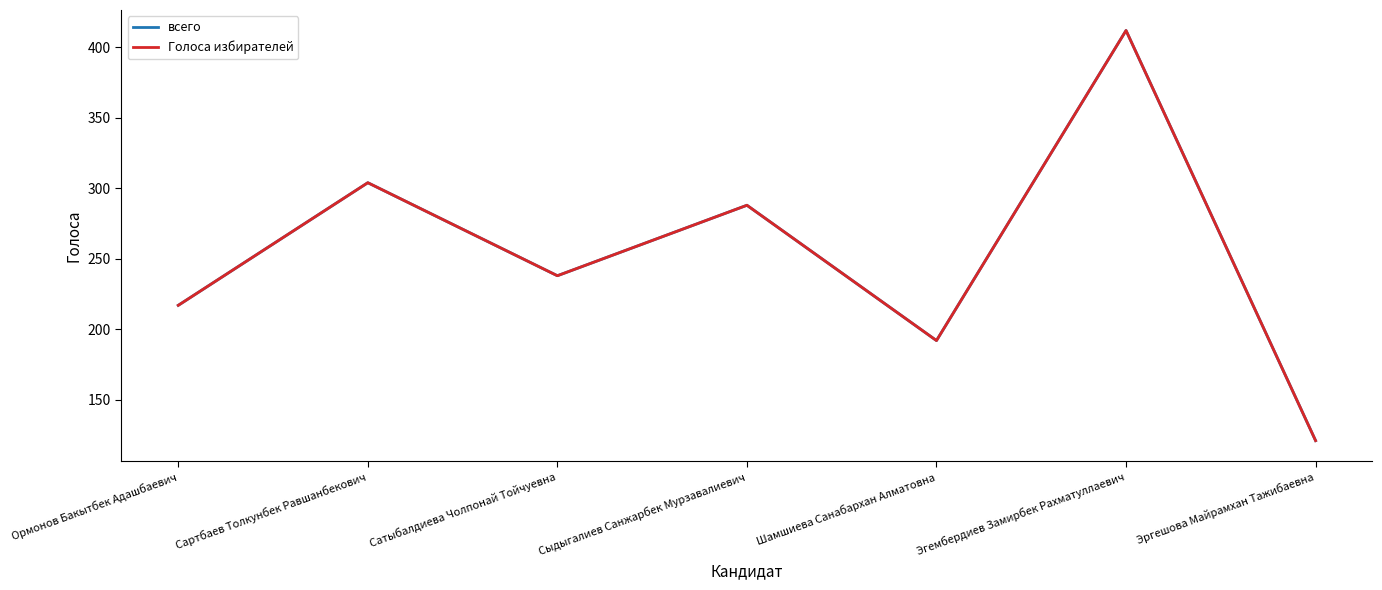

Does the chart have visible grid lines?

No